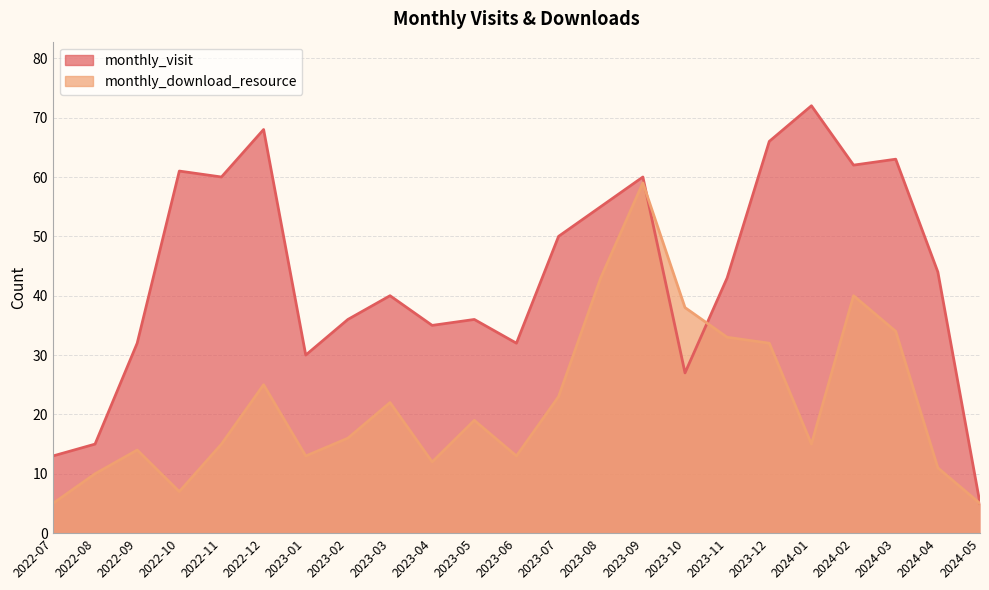

What is the label of the 16th point from the left?

2023-10